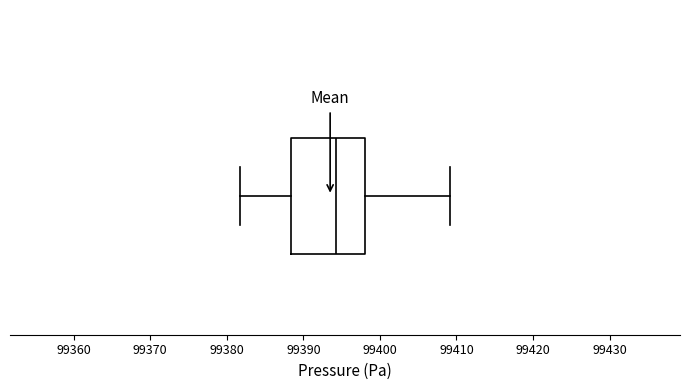

Where does the median line of the box sit on the x-axis? The values are not printed on the chart, so give them approximately, as read against the axis.

99394